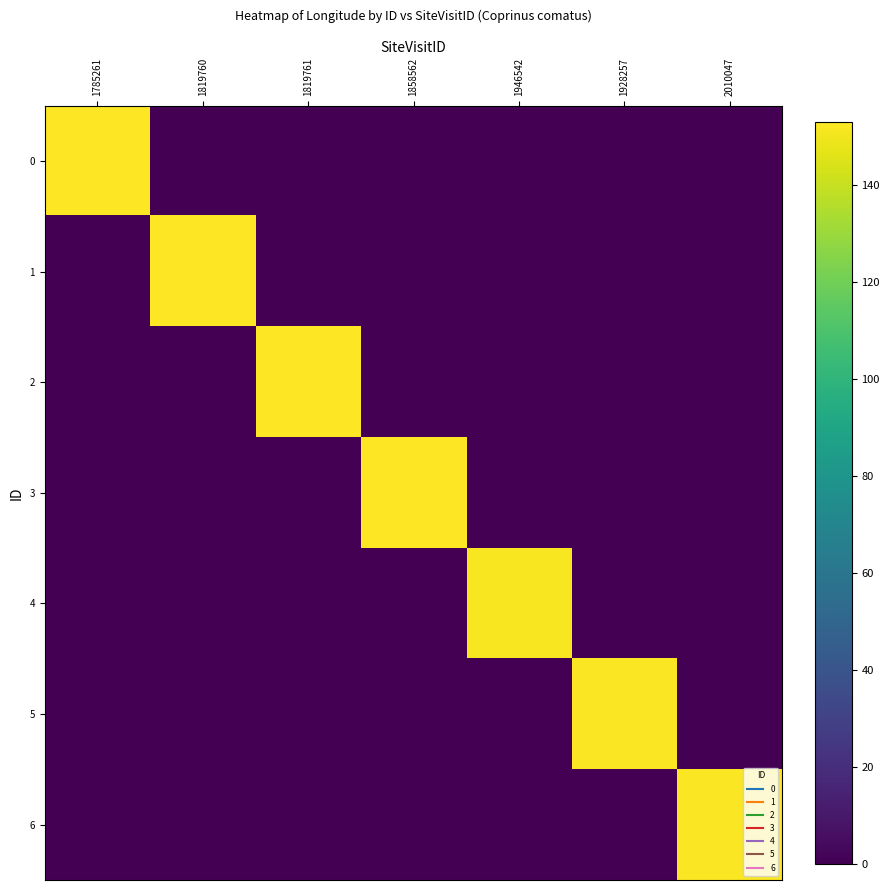

How many distinct data groups are displayed?

7